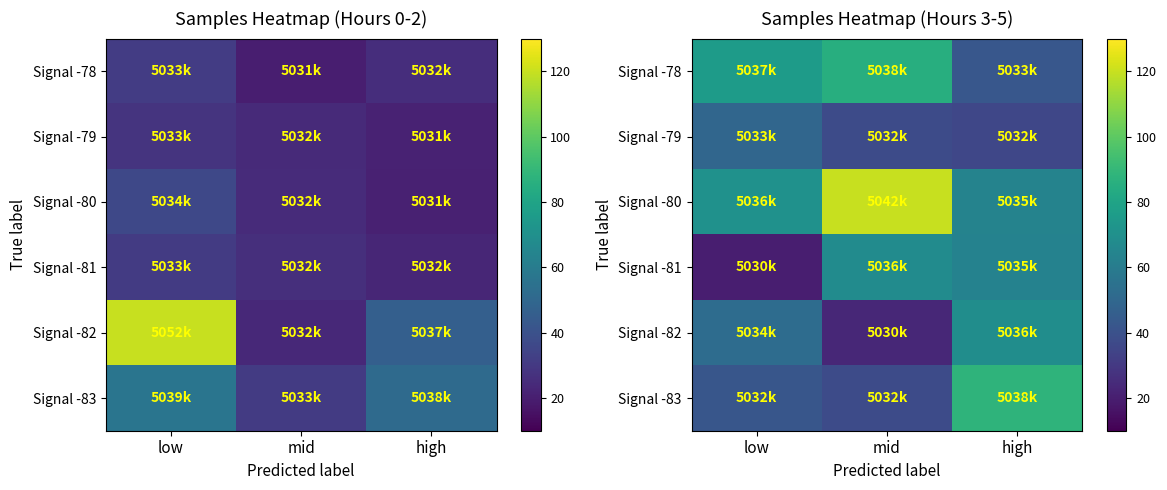

Which label corresponds to the smallest value in the chart?

low